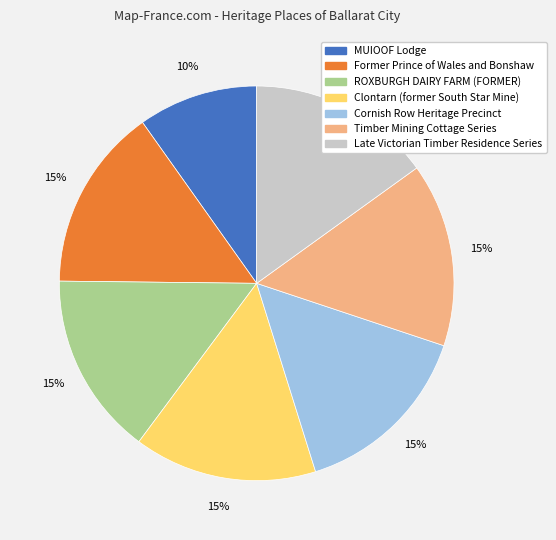

Which slice is the smallest?

MUIOOF Lodge